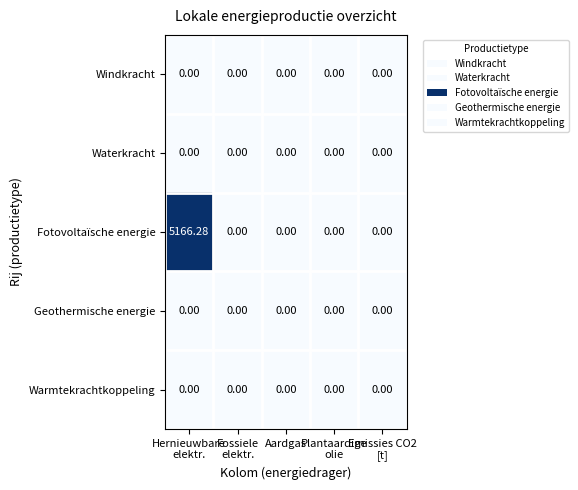

Which series has the largest total across all categories?

Fotovoltaïsche energie